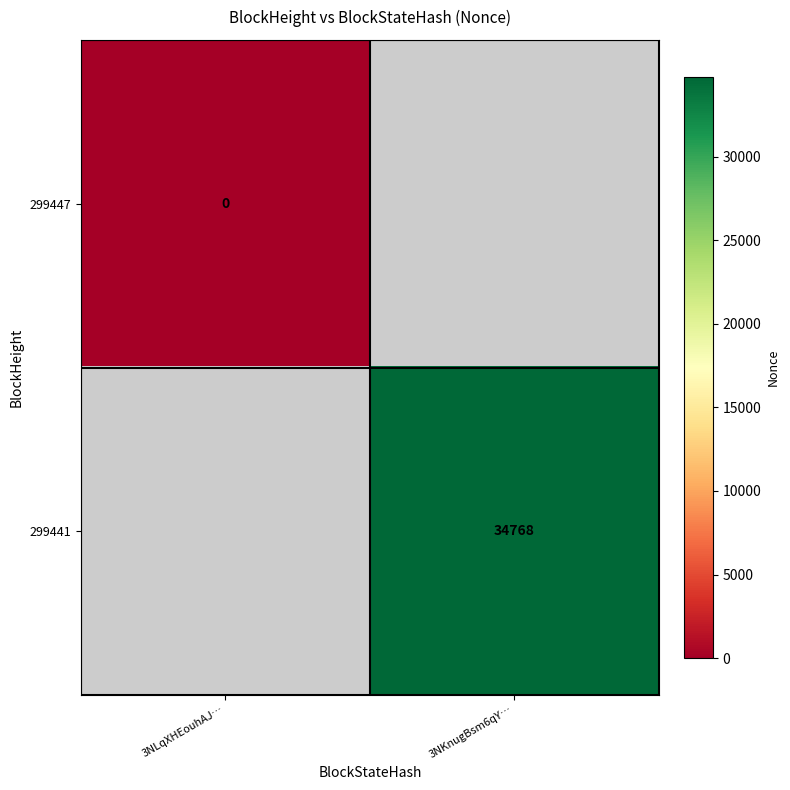

How many series are shown in this chart?

2